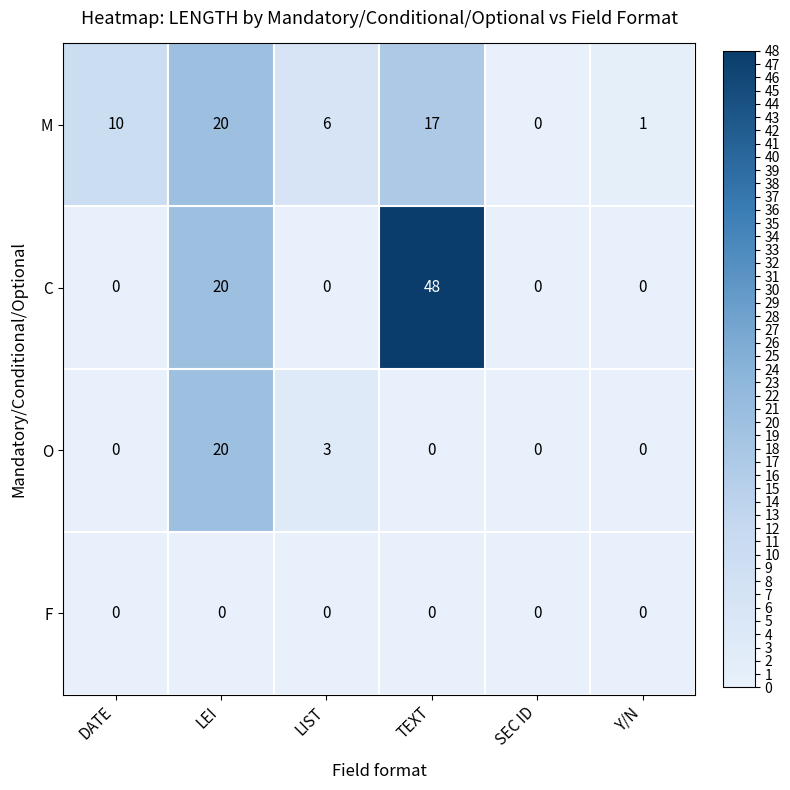

How many categories are shown in the chart?

6